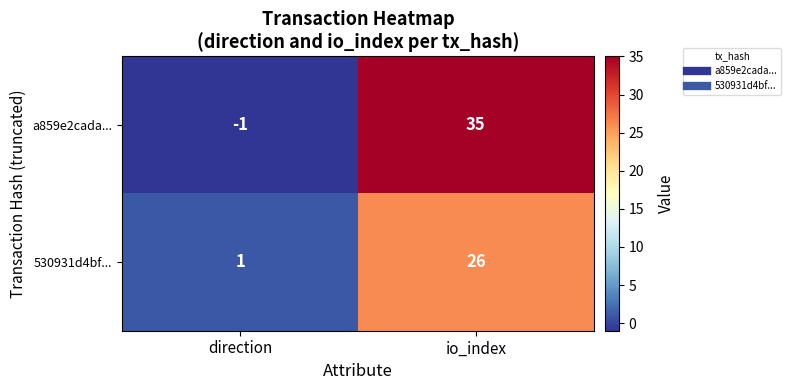

At io_index, list the series in order from smallest to largest.

530931d4bf..., a859e2cada...